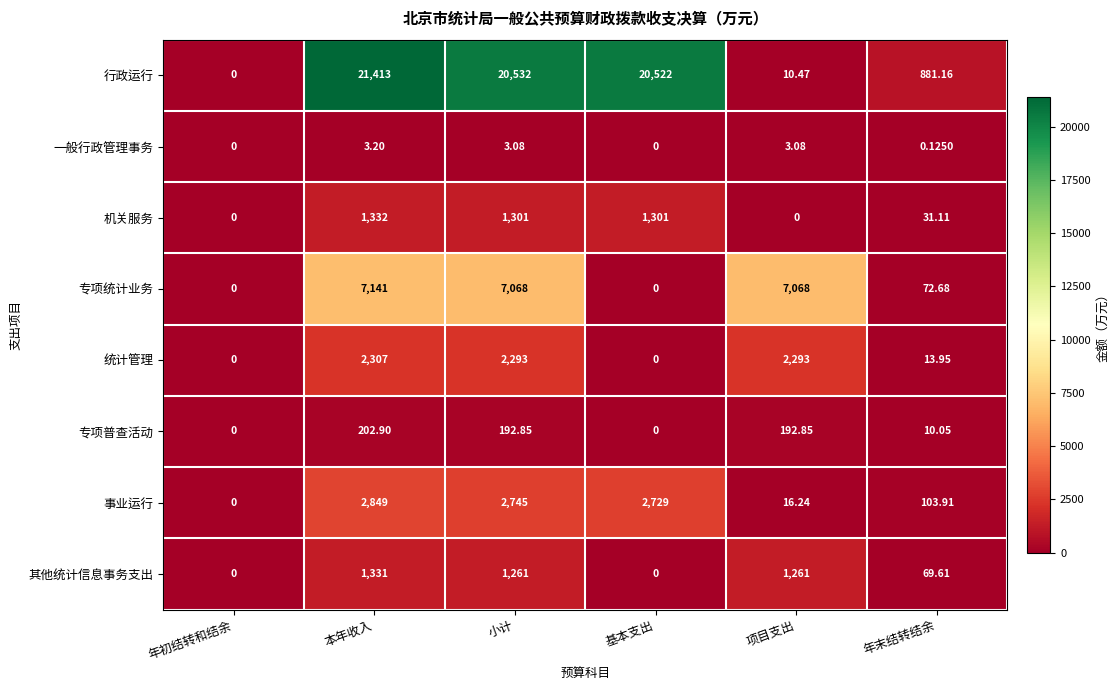

At which label does 专项统计业务 first exceed 7068?

本年收入